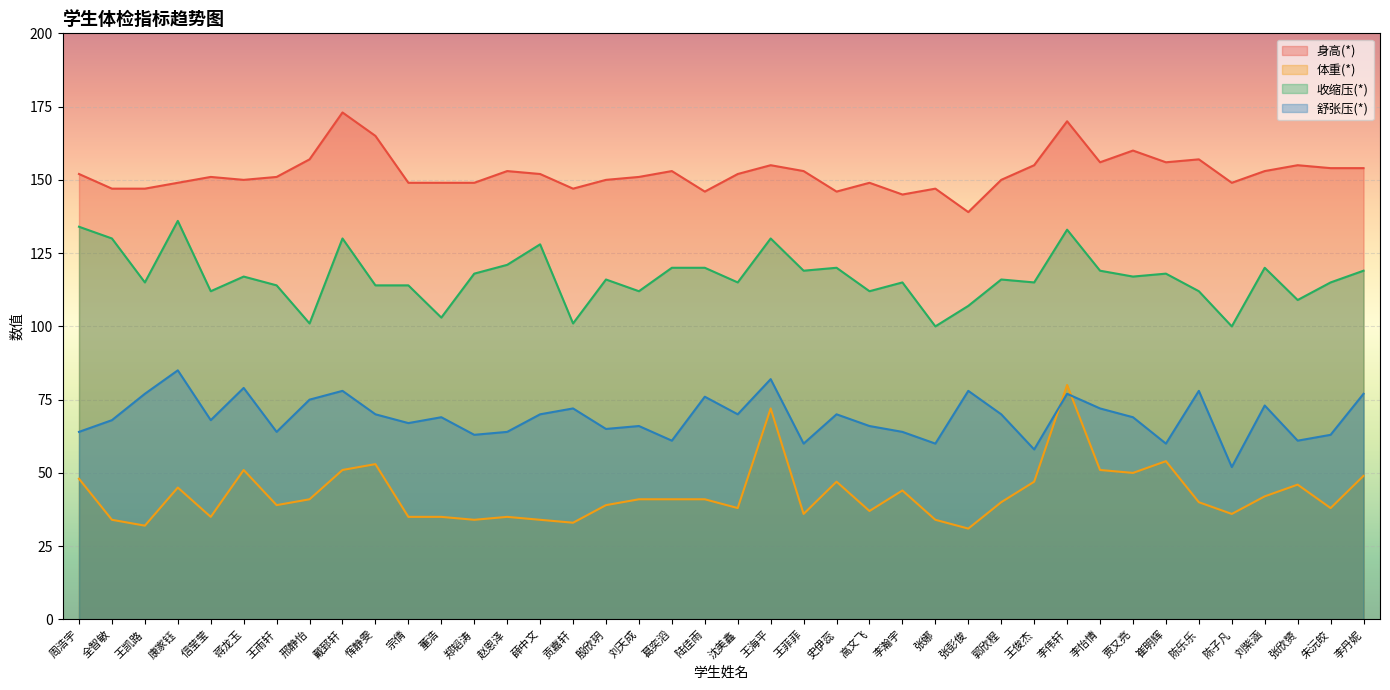

What position from the left is 李怡情?

32